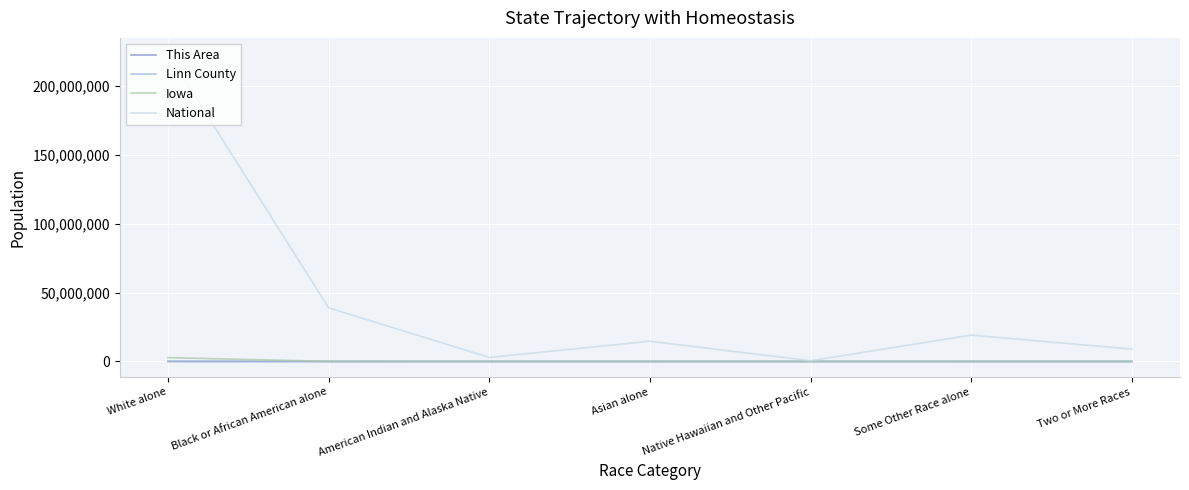

Is it true that Iowa equals 53333 at Two or More Races?

True